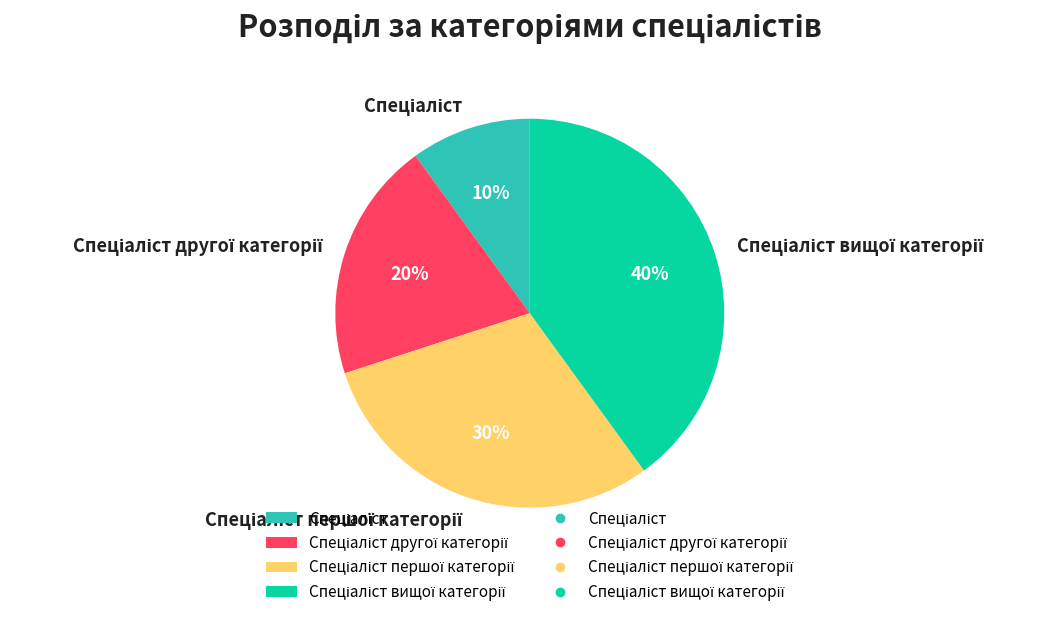

To the nearest percent, what is the average slice percentage?

25%